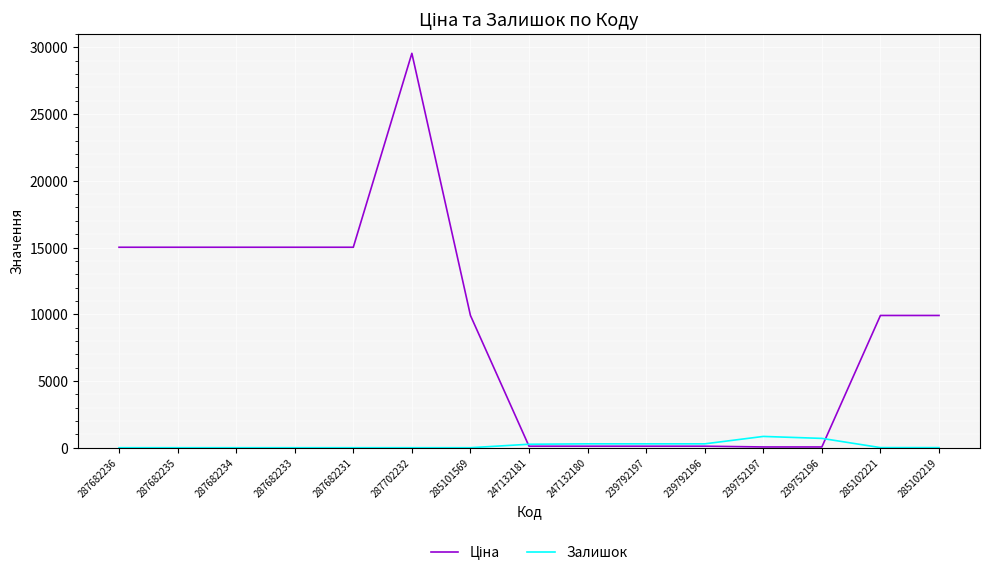

True or false: Залишок has a value of 698.0 at 239752196.

True